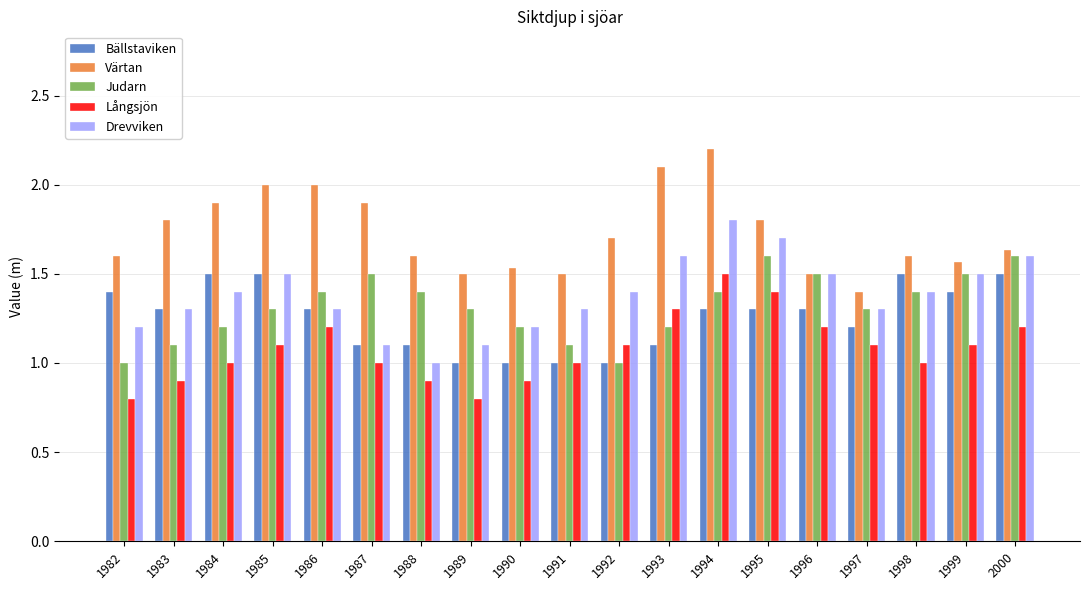

What is the difference between the second highest and minimum values in the Långsjön series?

0.6